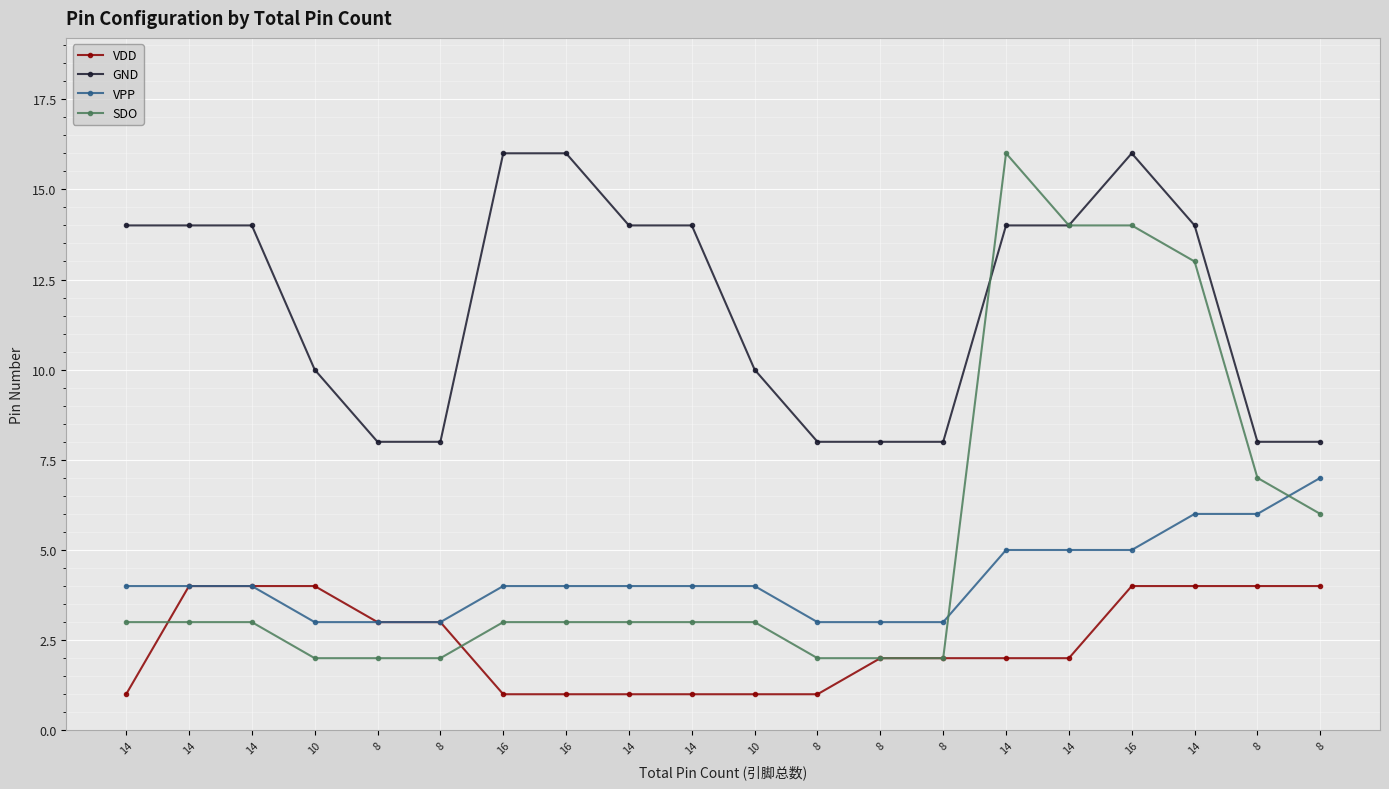

What is the label of the 19th point from the left?

8